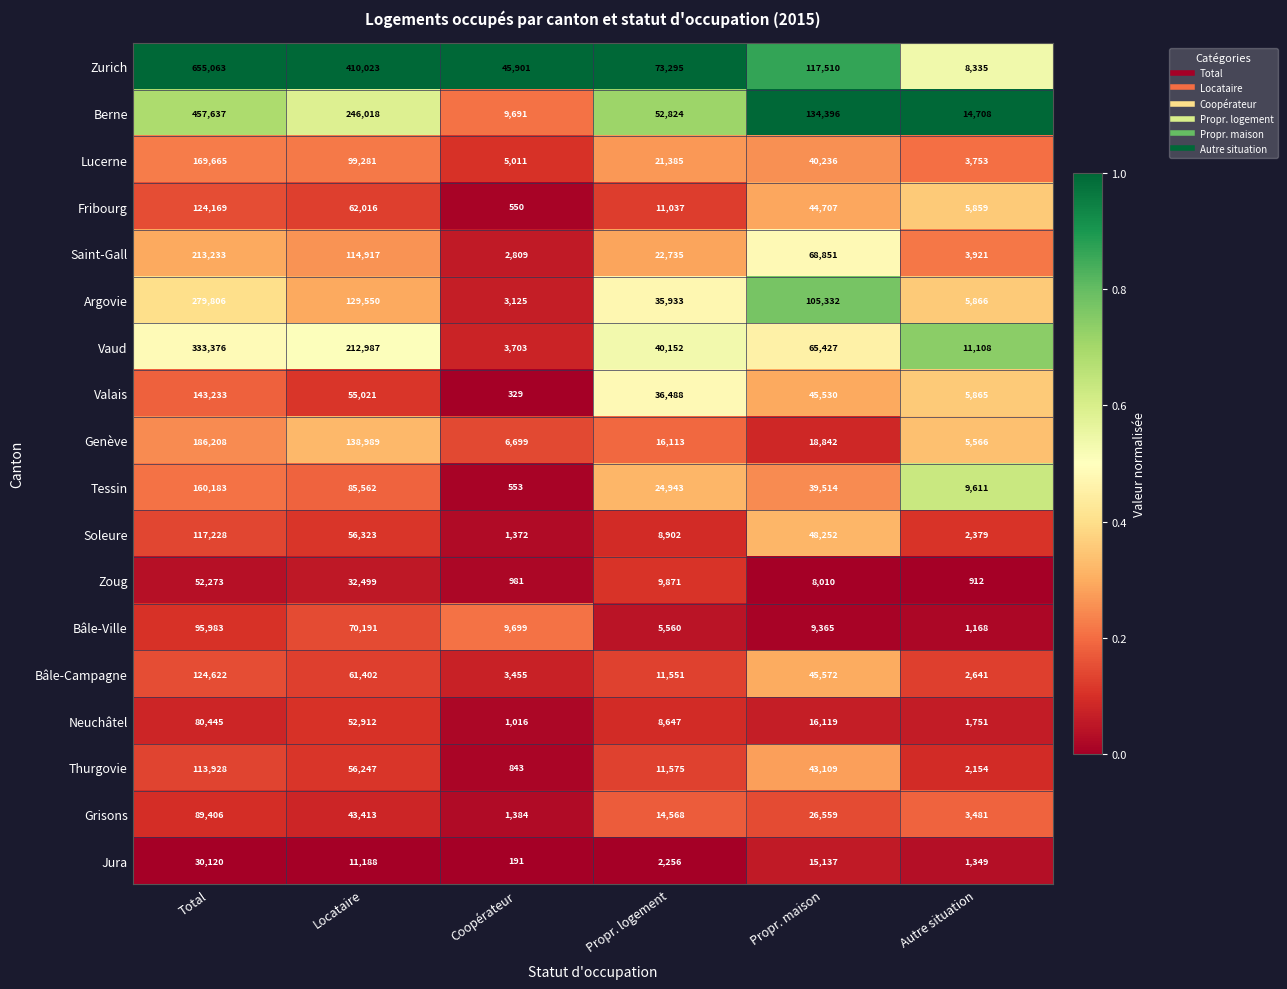

Which series has the largest range (max minus min)?

Zurich